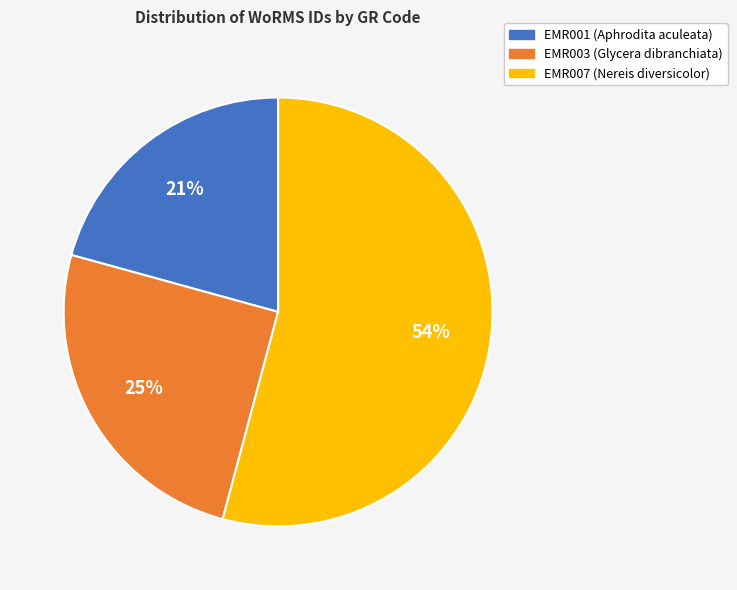

Do EMR007 (Nereis diversicolor) and EMR001 (Aphrodita aculeata) together represent more than half of the pie?

Yes